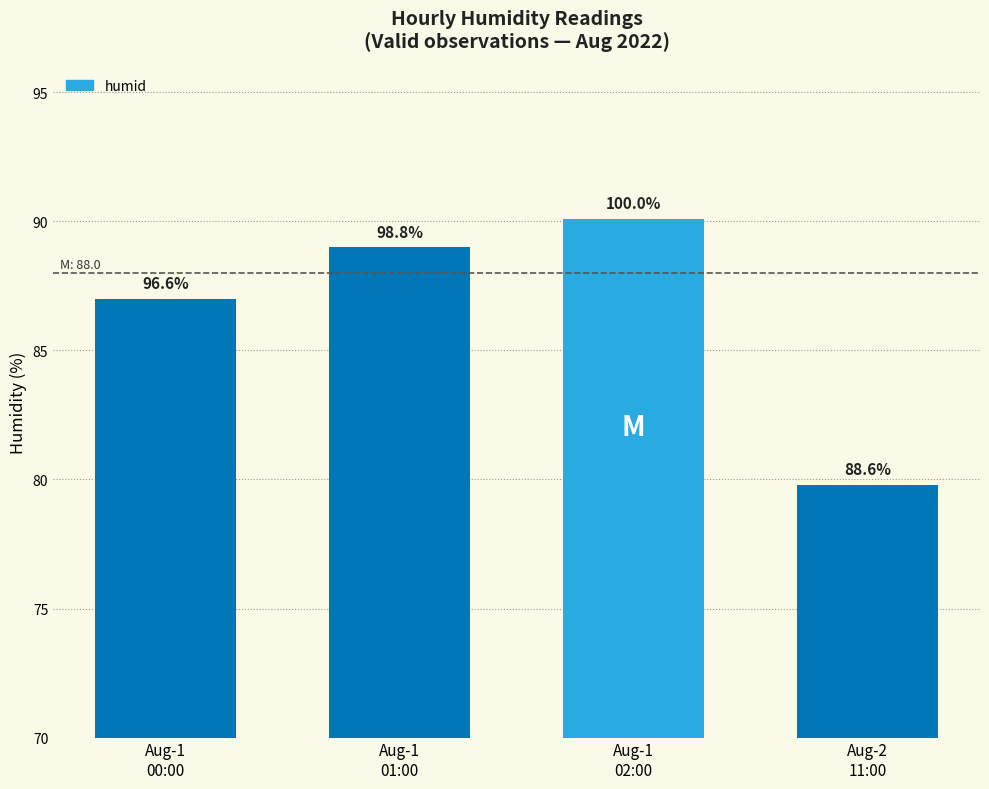

Does the chart contain any negative values?

No